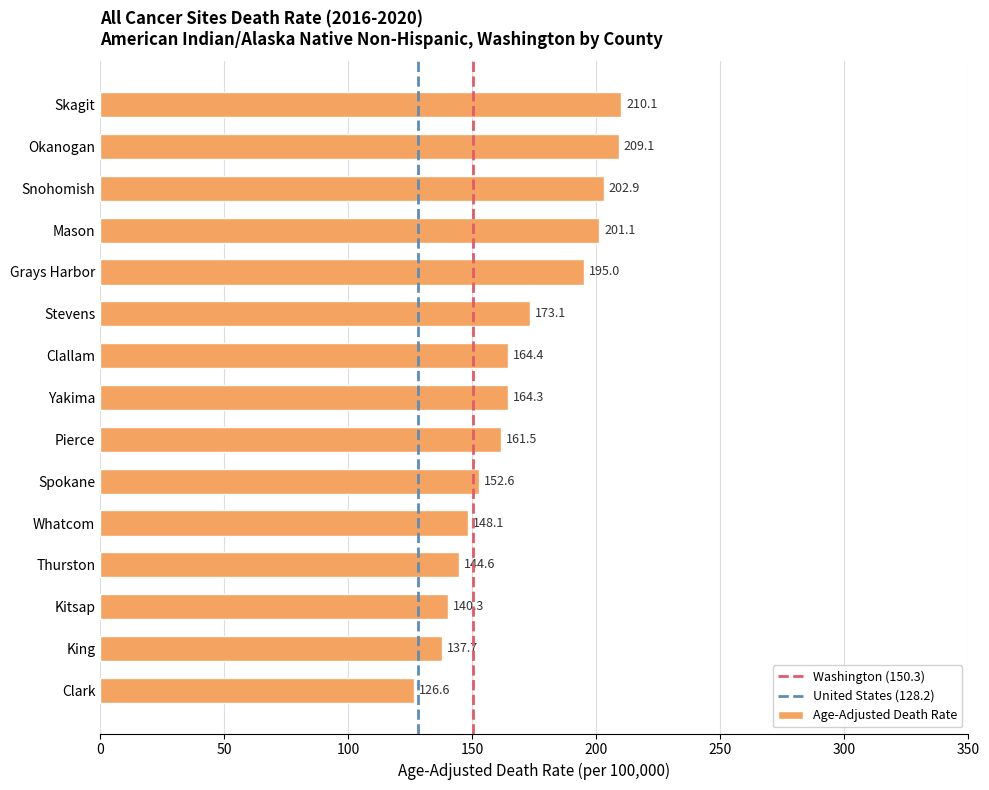

Reading top to bottom, list all the values displayed in this chart.

210.1	209.1	202.9	201.1	195.0	173.1	164.4	164.3	161.5	152.6	148.1	144.6	140.3	137.7	126.6